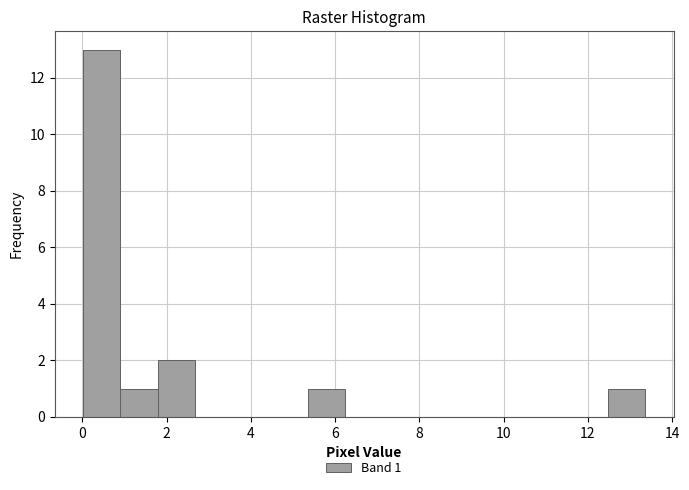

Which range on the x-axis has the tallest bar?

0.0 to 1.0